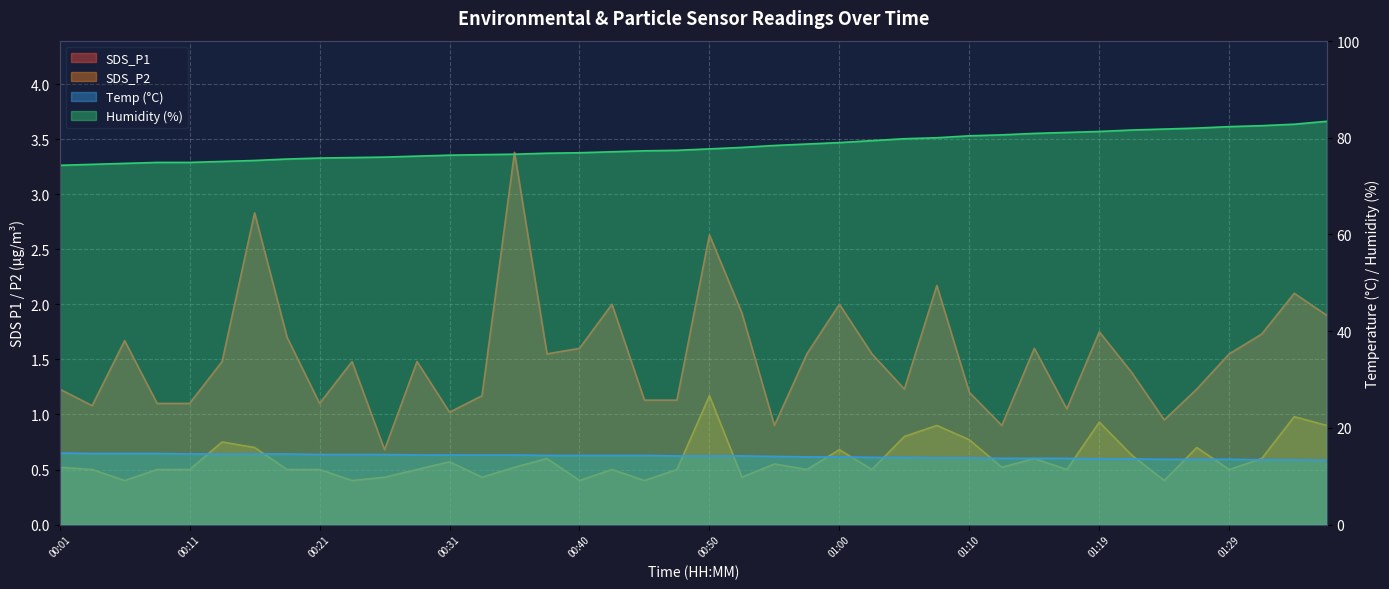

True or false: Temp has more than 0 interior local peaks.

False